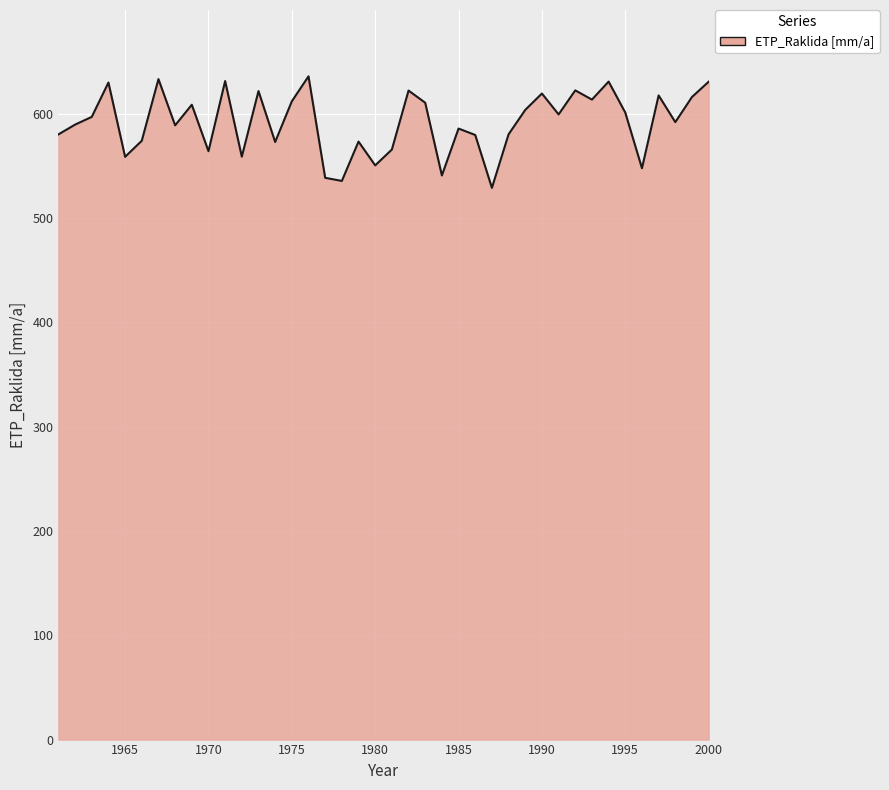

How many lines are shown in the chart?

1